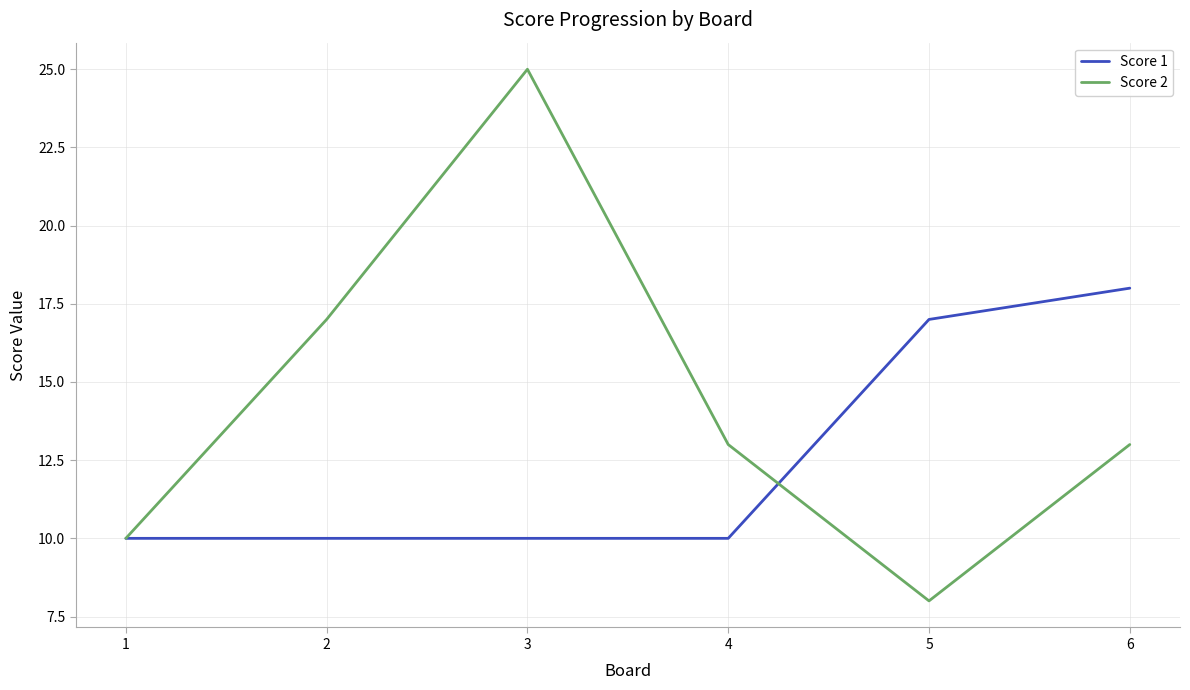

The value of Score 2 at 6 is 13. True or false?

True